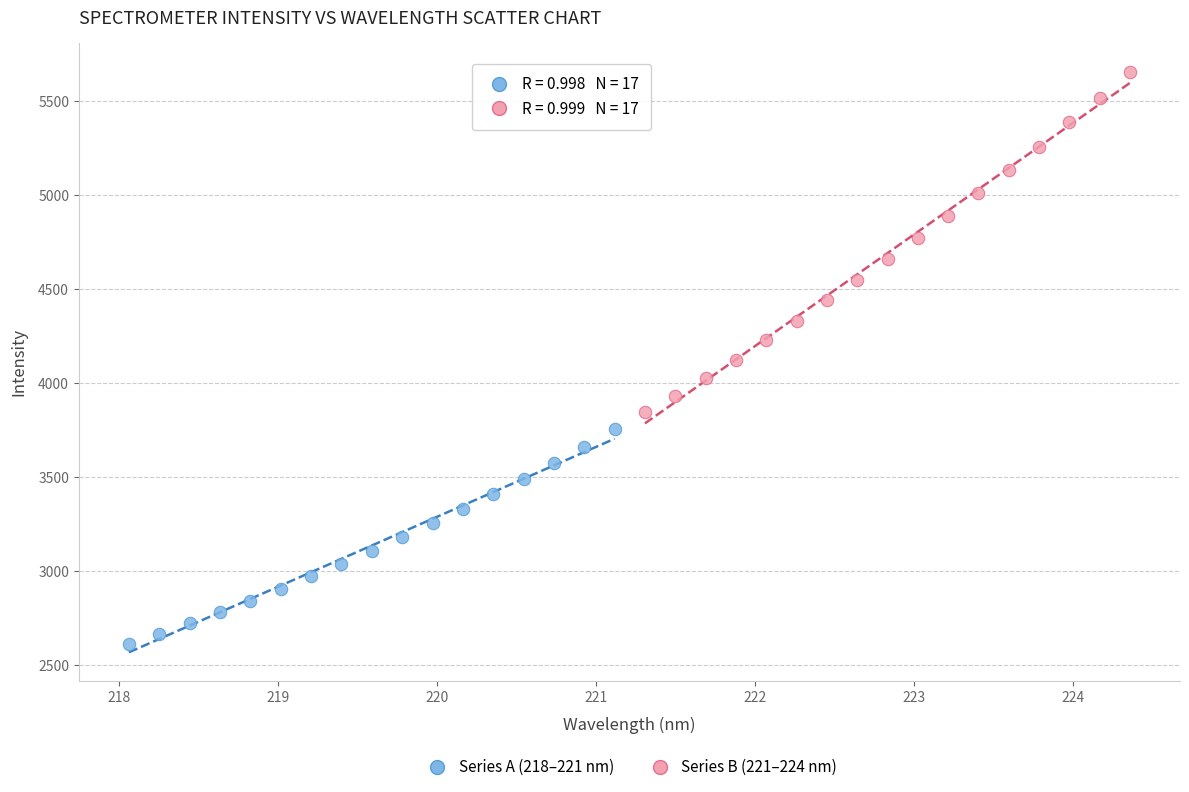

Which series contains the highest Y value?

Series B (221–224 nm)